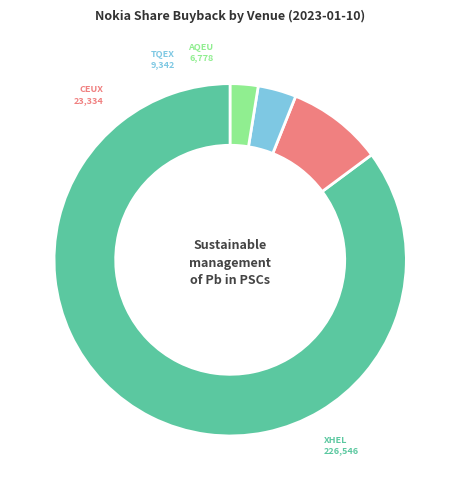

How many segments does this pie chart have?

4